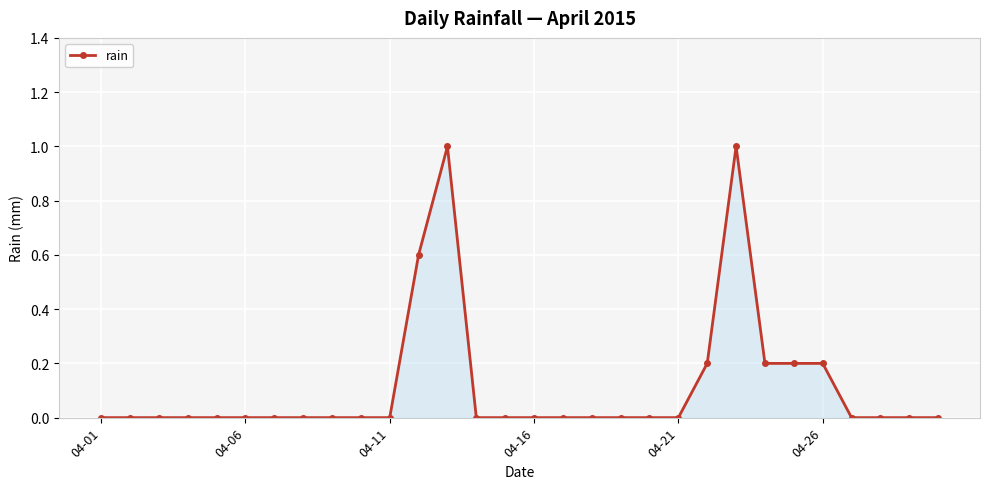

How many series are shown in this chart?

1